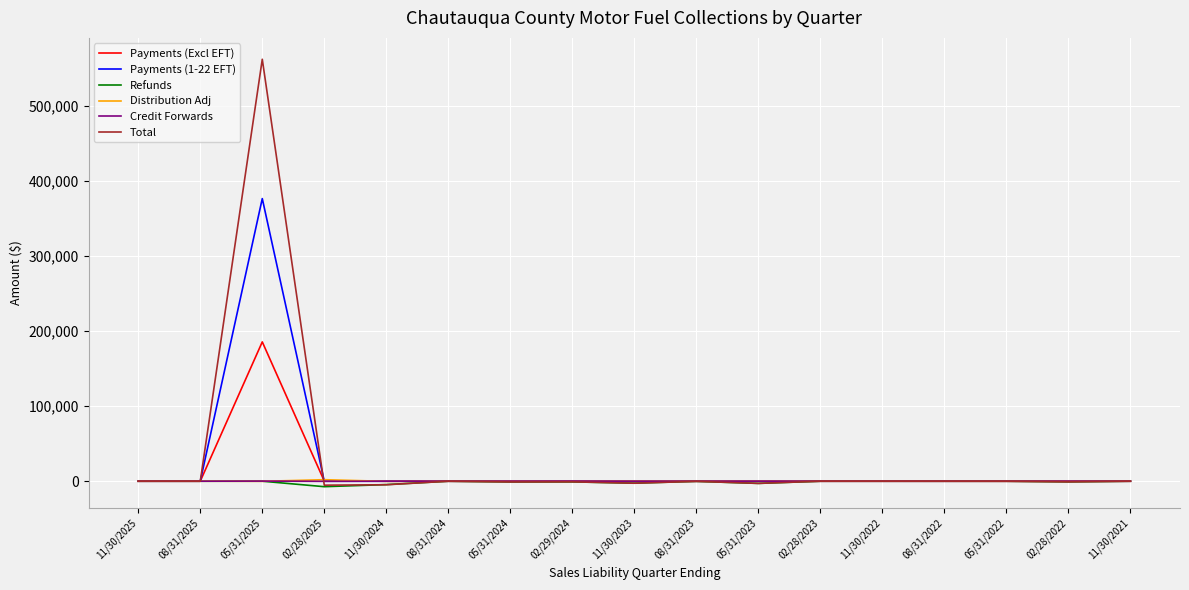

Which series has the largest range (max minus min)?

Total